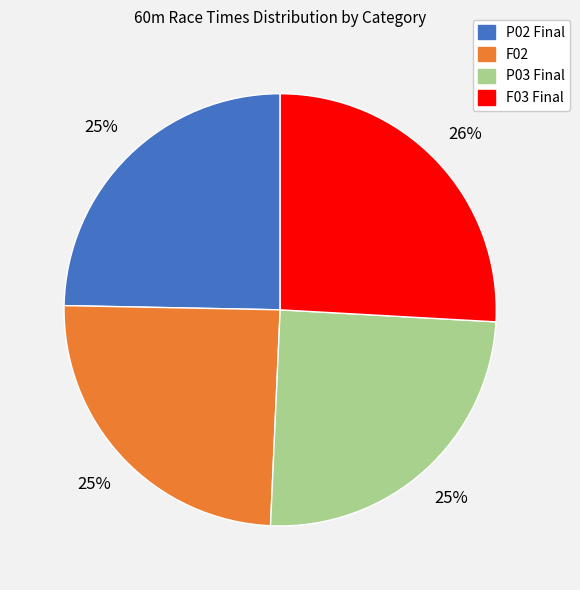

To the nearest percent, what portion does P02 Final represent?

25%